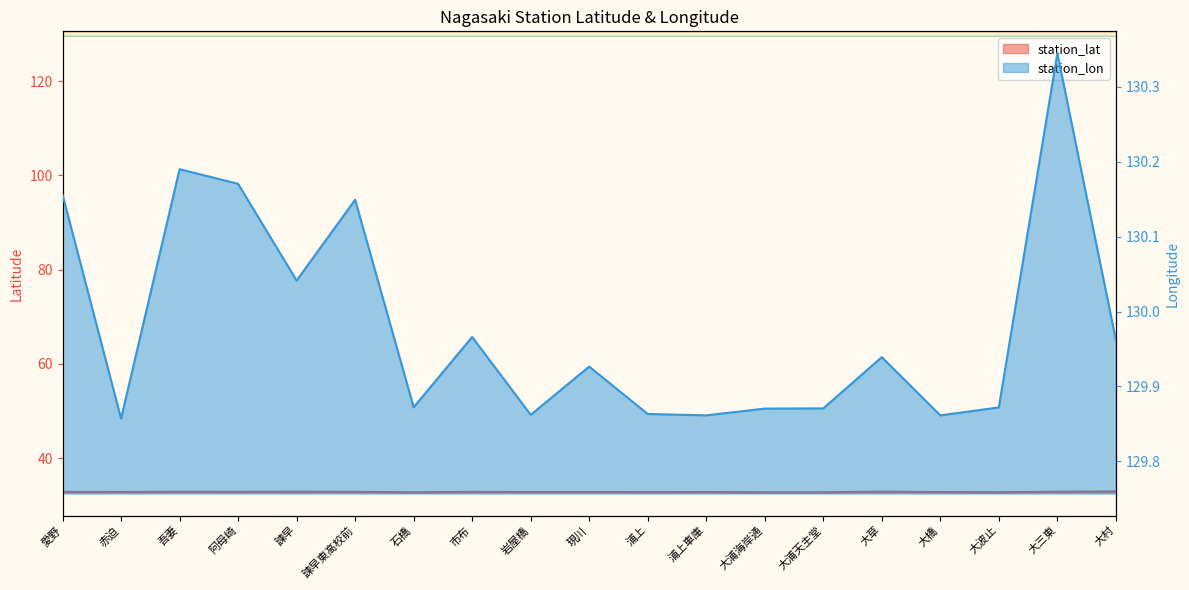

What is the lowest value of the station_lat series?

32.7